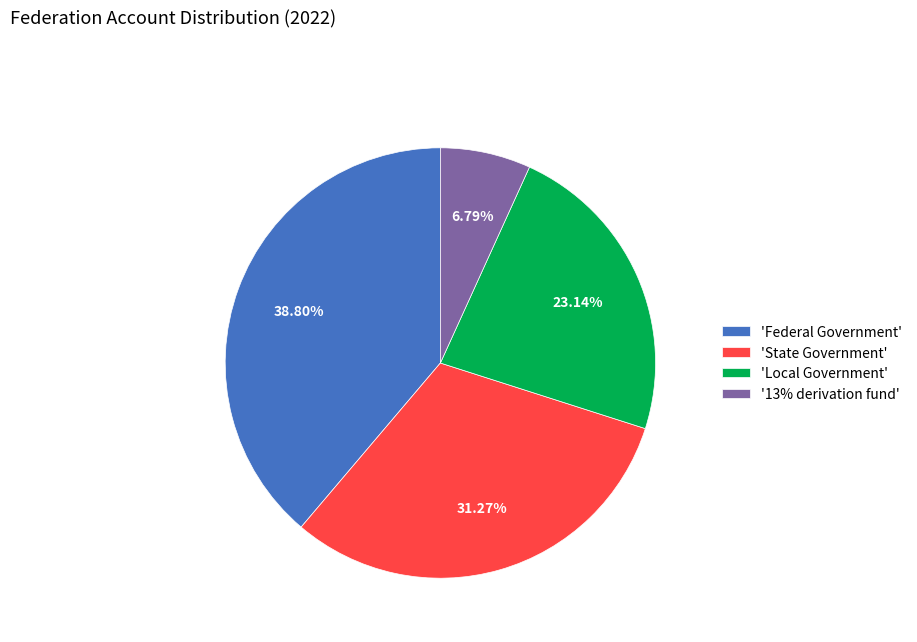

Do 'State Government' and '13% derivation fund' together represent more than half of the pie?

No